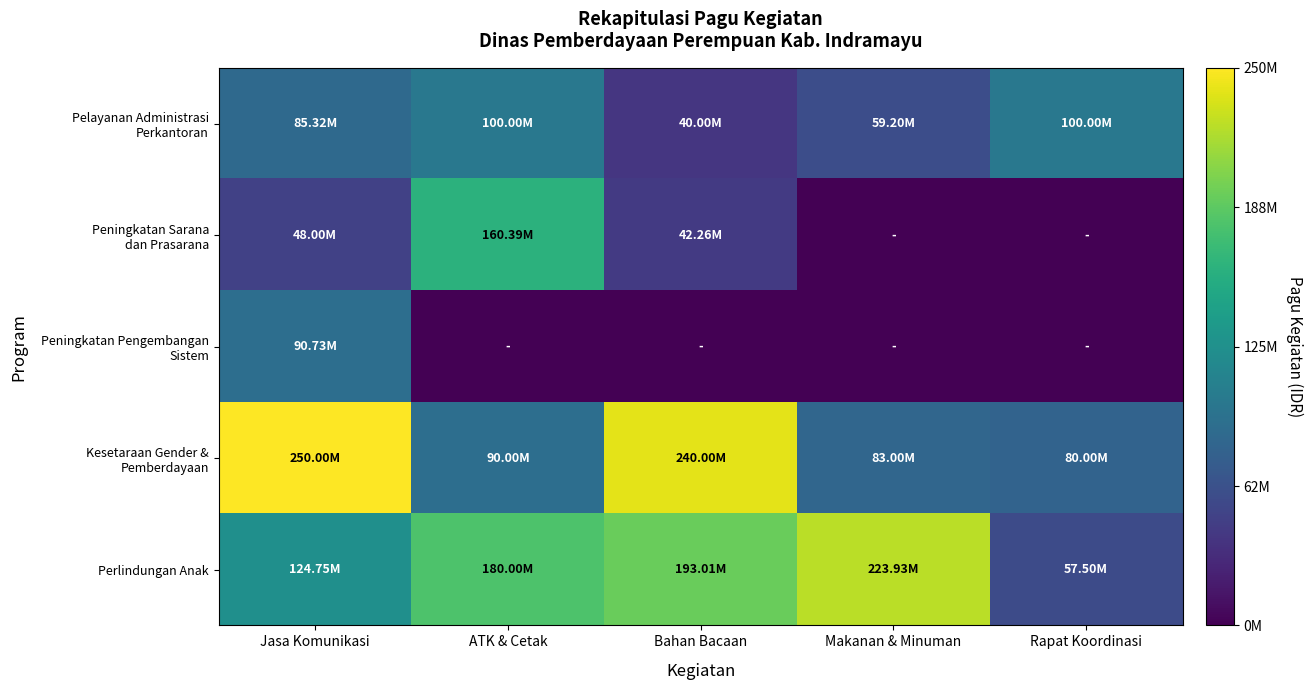

Which series has the largest range (max minus min)?

Kesetaraan Gender & Pemberdayaan